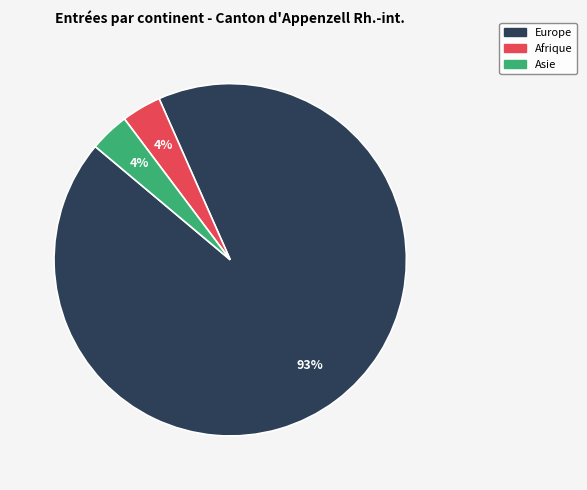

To the nearest percent, what is the average slice percentage?

33%